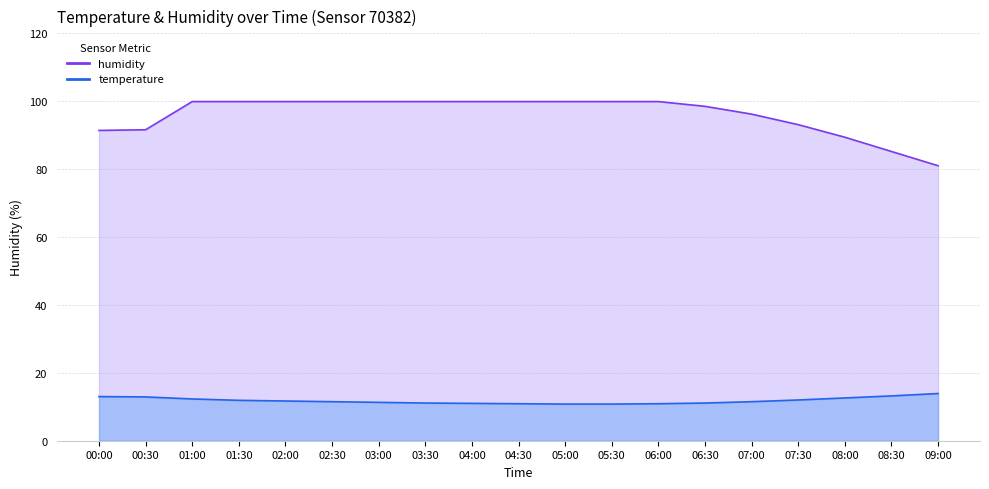

Rank the series by their average value, from highest to lowest.

humidity, temperature